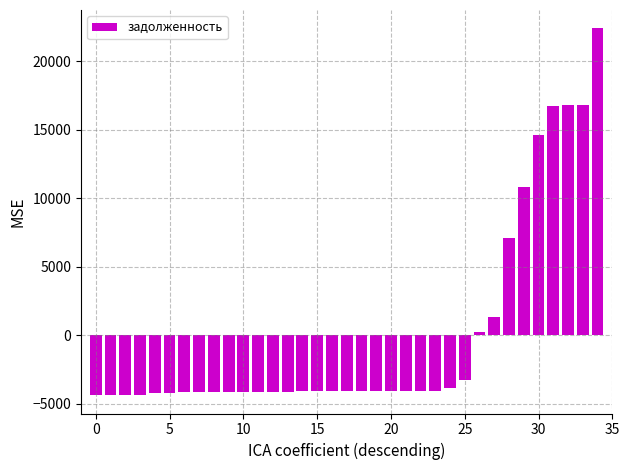

What is the difference between the maximum and minimum values?

26791.4